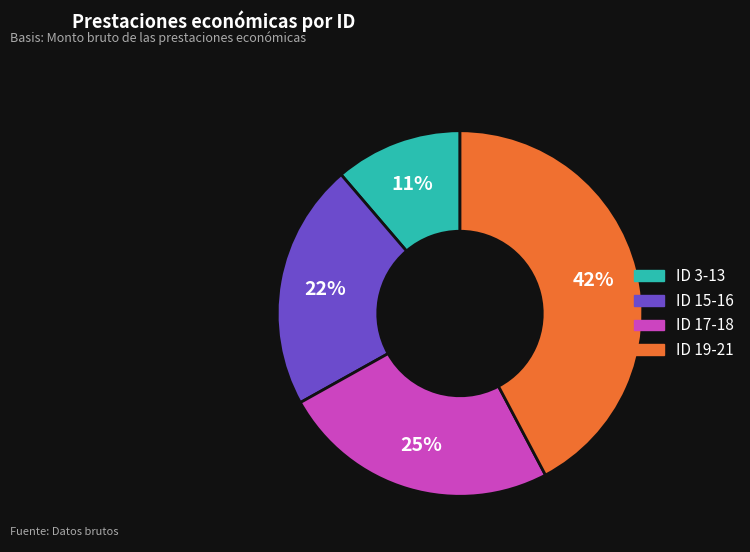

To the nearest percent, what is the difference between the largest and smallest slice percentages?

31%